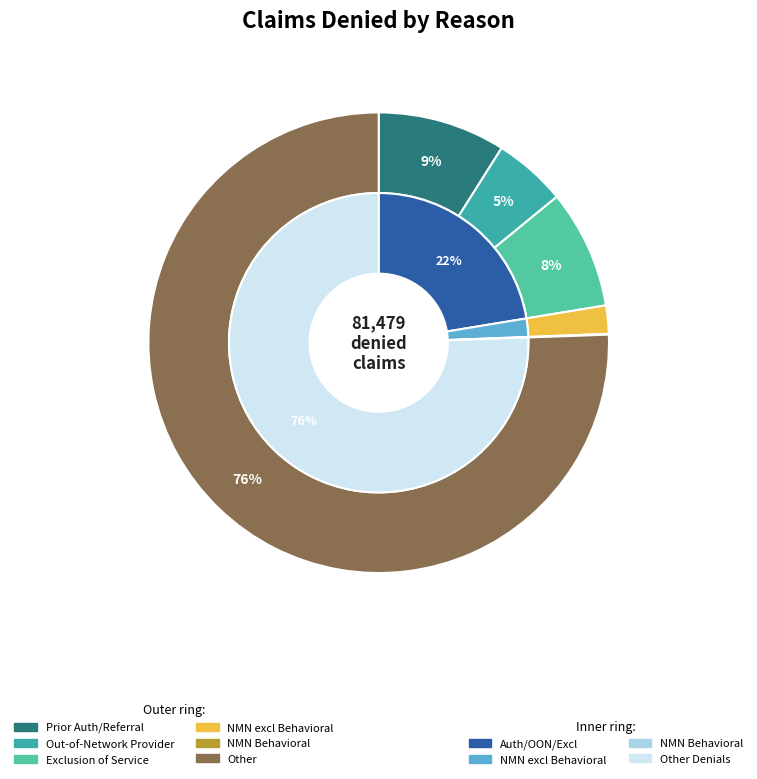

Which series has the largest range (max minus min)?

Other